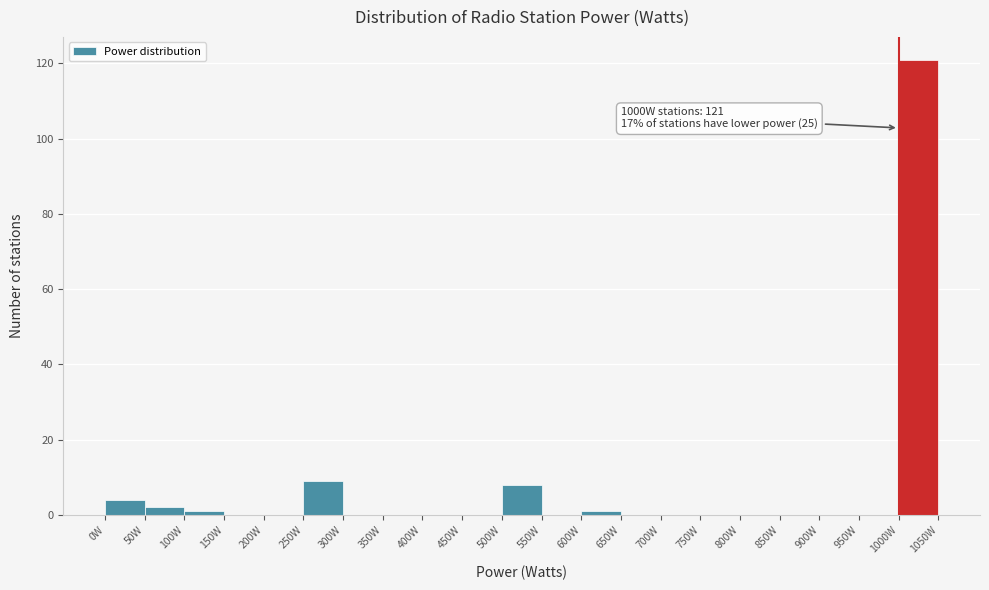

Over which range of the x-axis is the bar tallest?

1000 to 1050